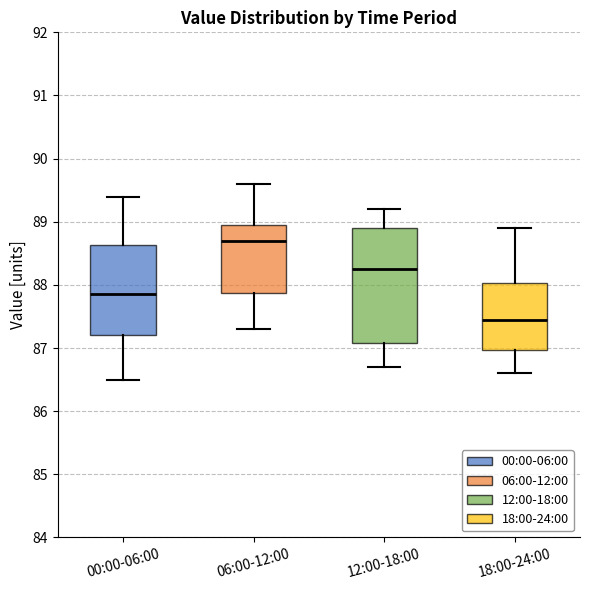

Which box's median line is the lowest?

18:00-24:00